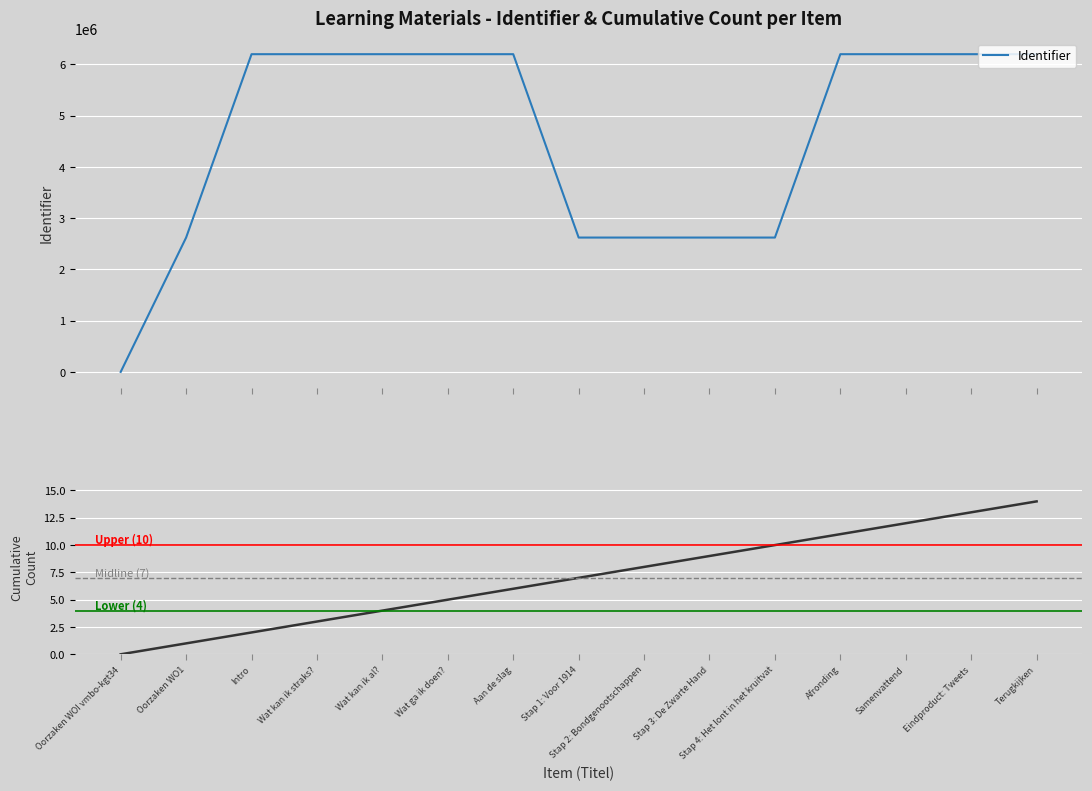

Rank the categories by value from lowest to highest.

Oorzaken WOI vmbo-kgt34, Oorzaken WO1, Stap 1: Voor 1914, Stap 2: Bondgenootschappen, Stap 3: De Zwarte Hand, Stap 4: Het lont in het kruitvat, Intro, Wat kan ik straks?, Wat kan ik al?, Wat ga ik doen?, Aan de slag, Afronding, Samenvattend, Eindproduct: Tweets, Terugkijken